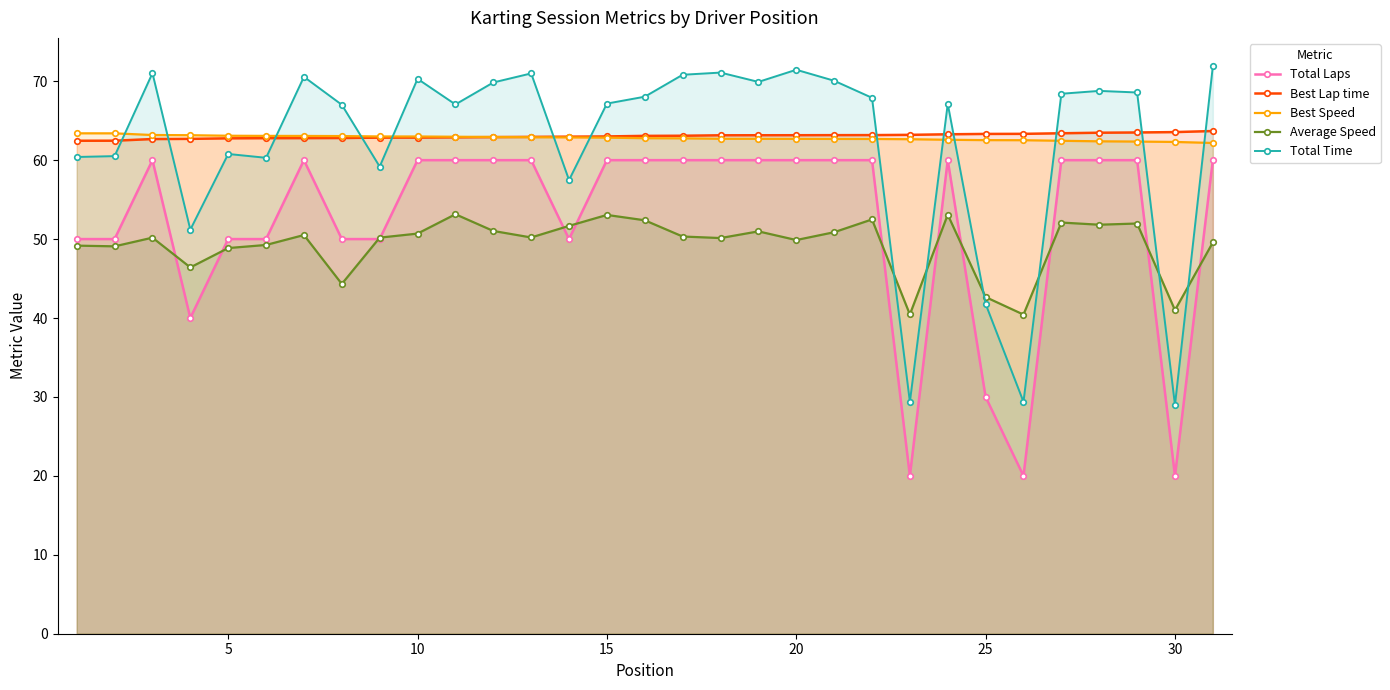

True or false: Total Time has more than 1 interior local peaks.

True